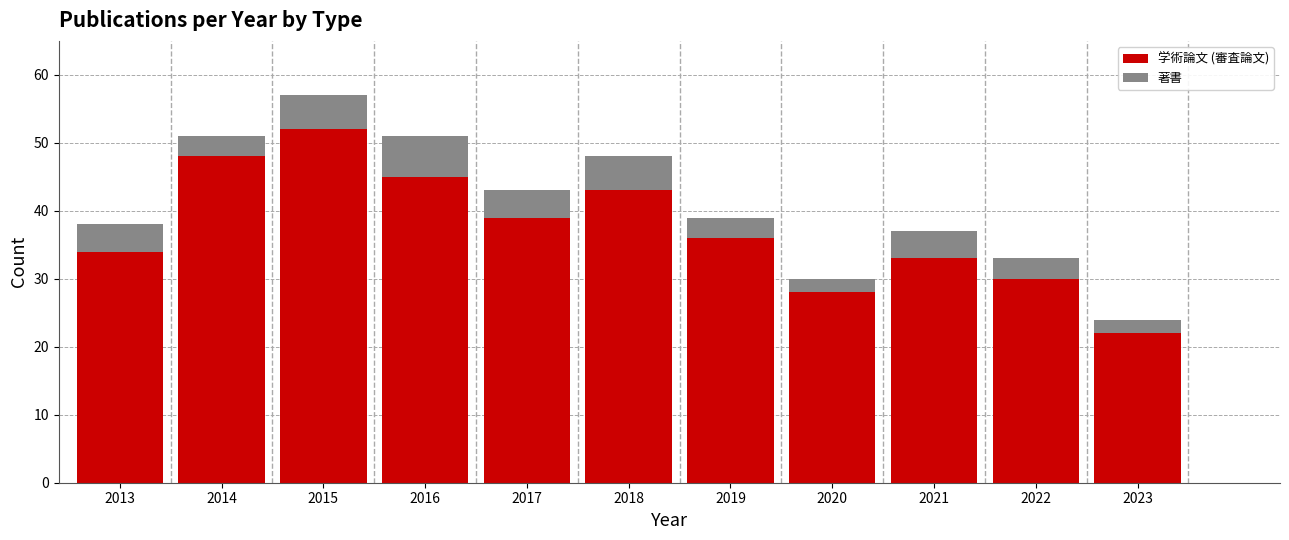

Reading right to left, what are the values for 学術論文 (審査論文)?

22	30	33	28	36	43	39	45	52	48	34